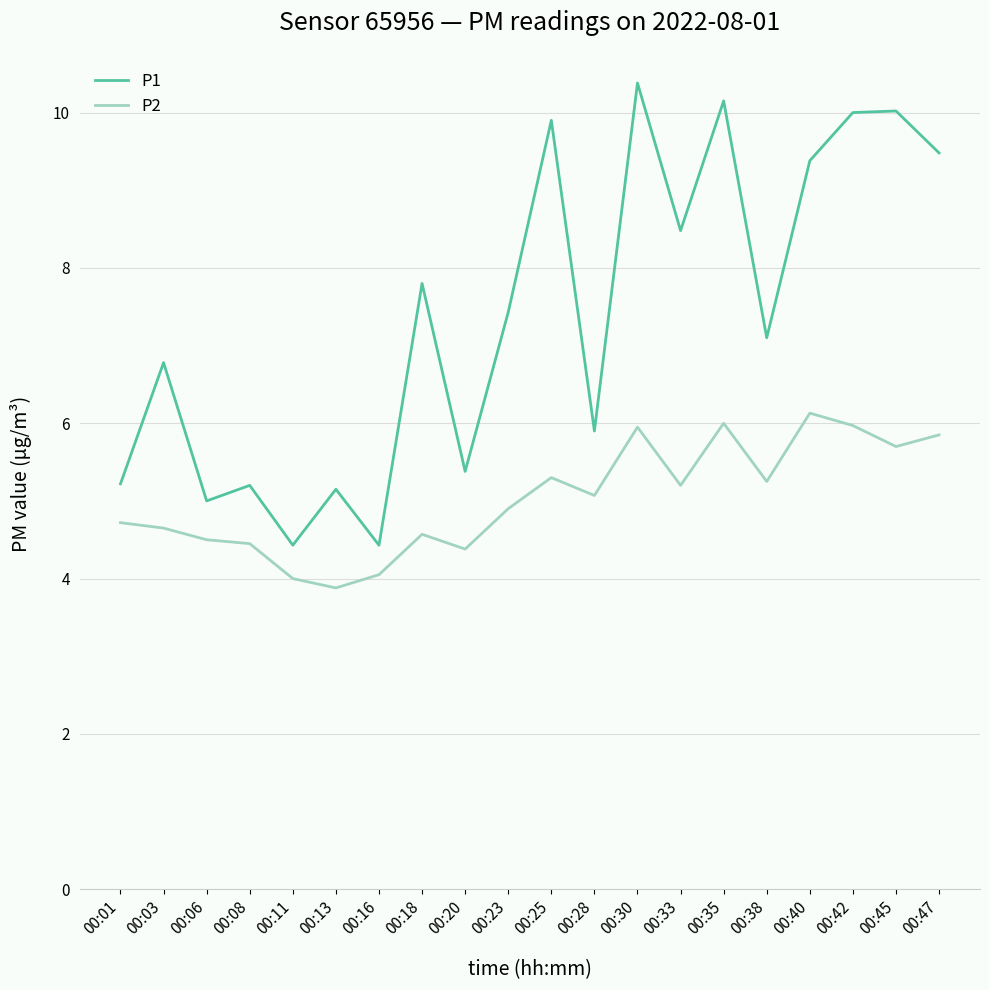

Is it true that P2 equals 9.5 at 00:30?

False